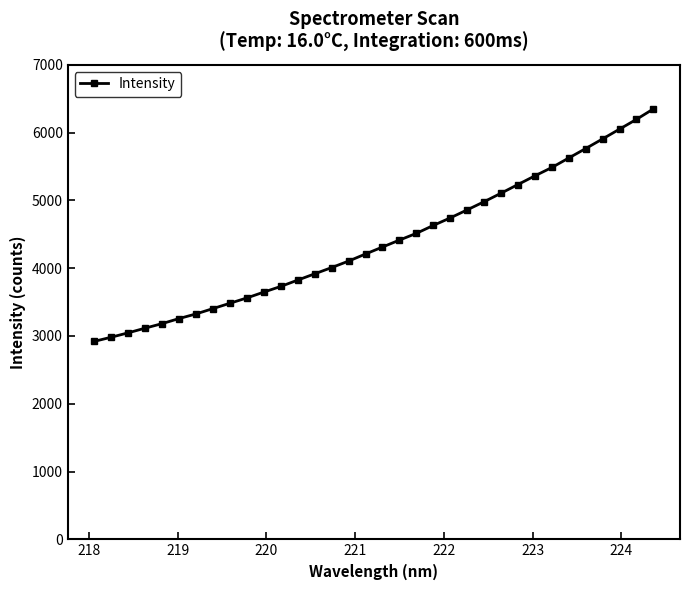

What is the sum of all values?

149255.6